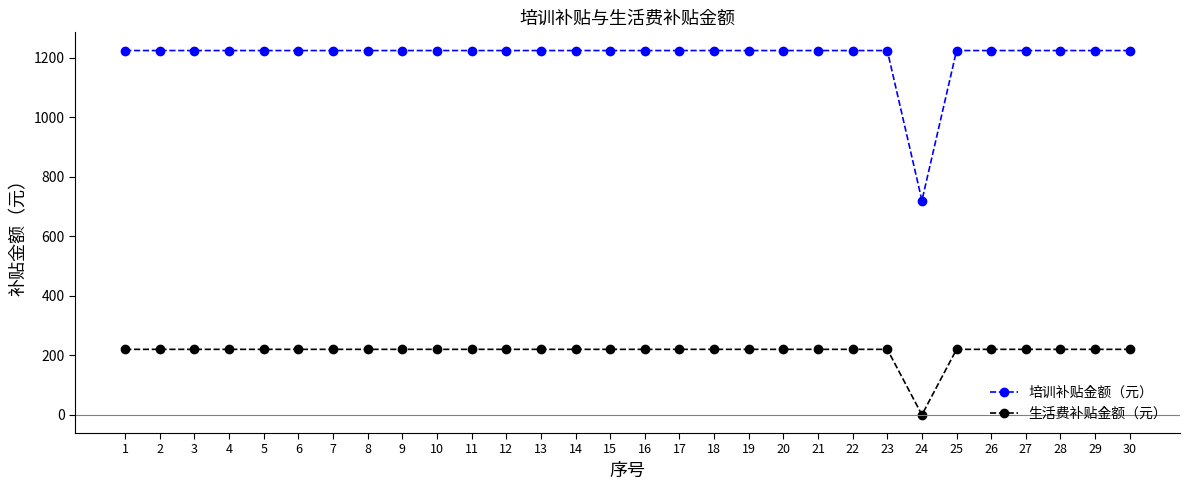

The value of 培训补贴金额（元） at 1 is 1651. True or false?

False